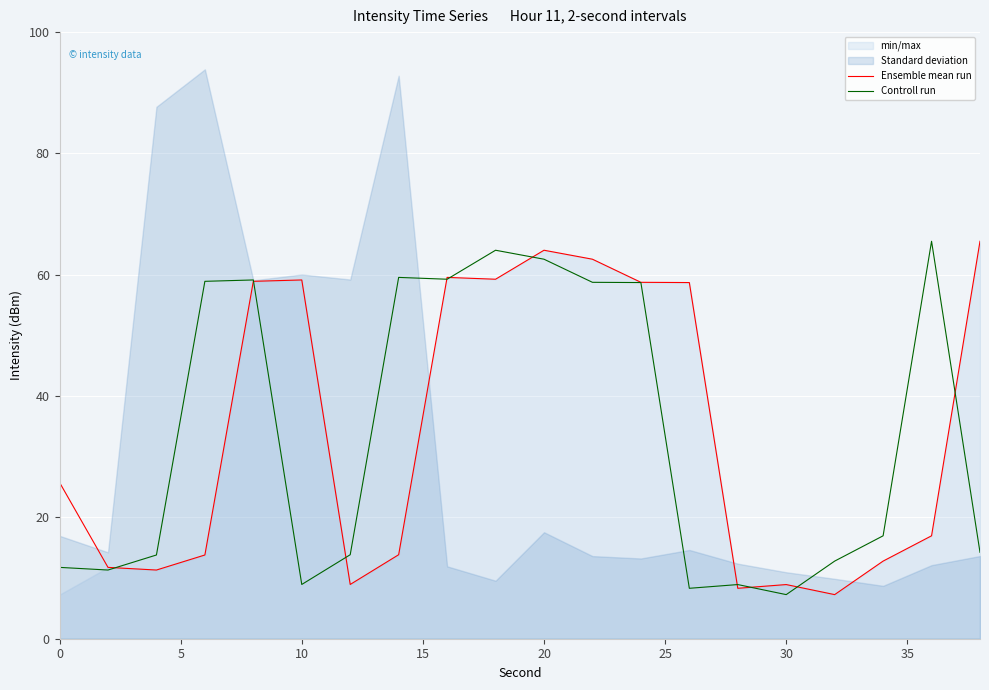

Is it true that Controll run equals 11.8 at 0?

True